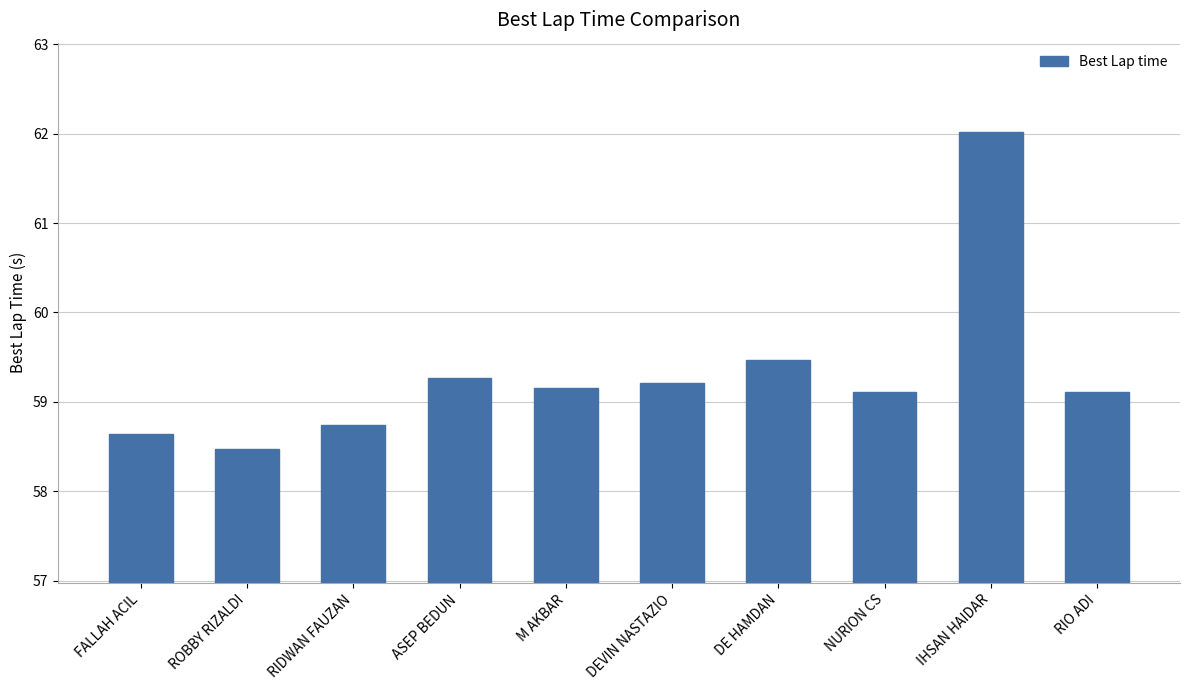

Reading left to right, list all the values displayed in this chart.

58.6	58.5	58.7	59.3	59.2	59.2	59.5	59.1	62.0	59.1